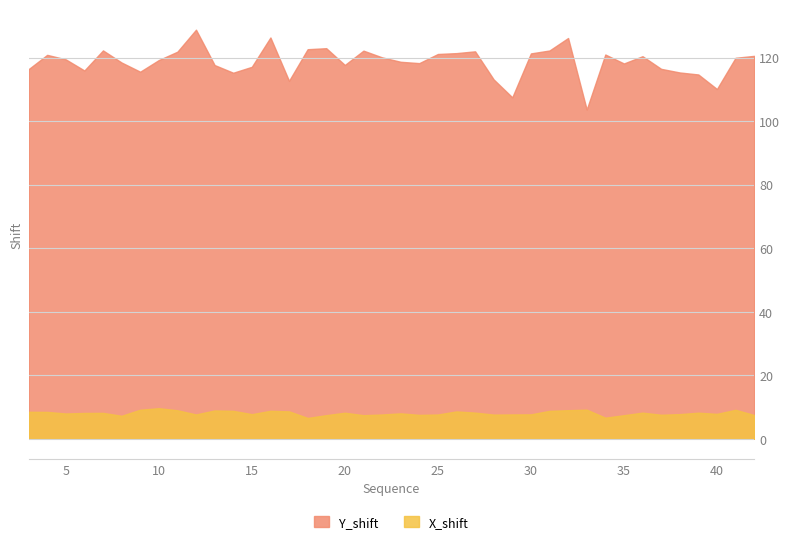

True or false: X_shift has more than 2 points higher than both neighbors.

True